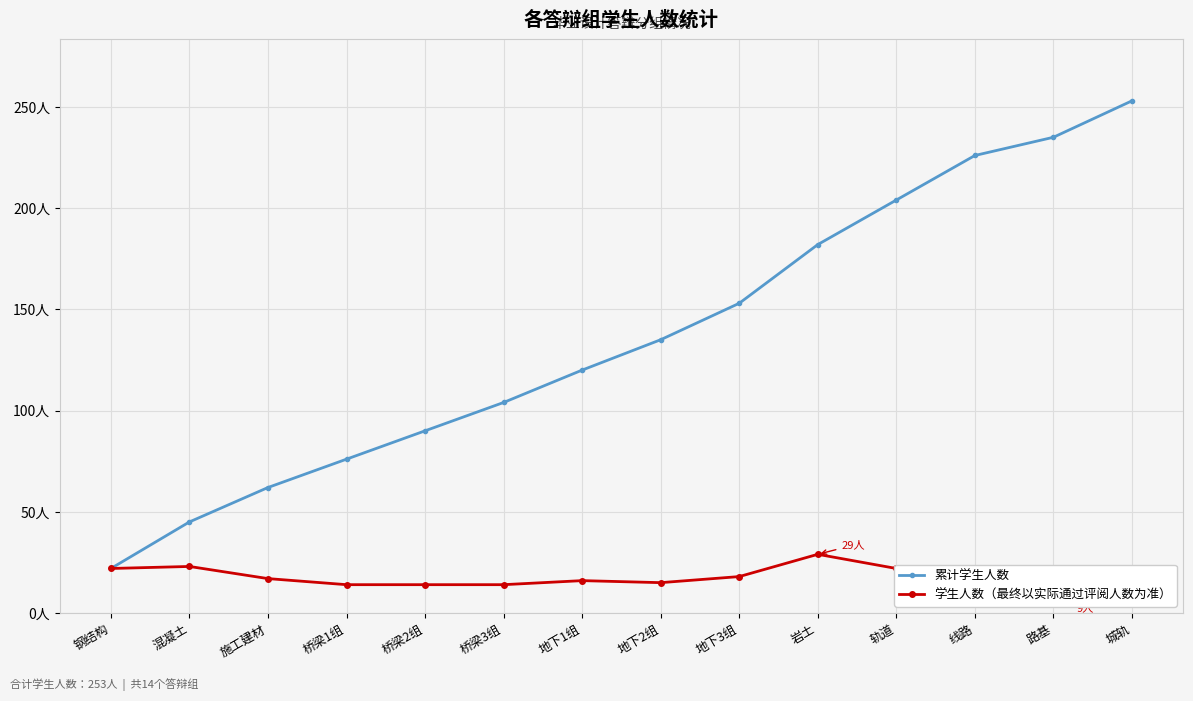

What is the maximum value for 学生人数（最终以实际通过评阅人数为准）?

29